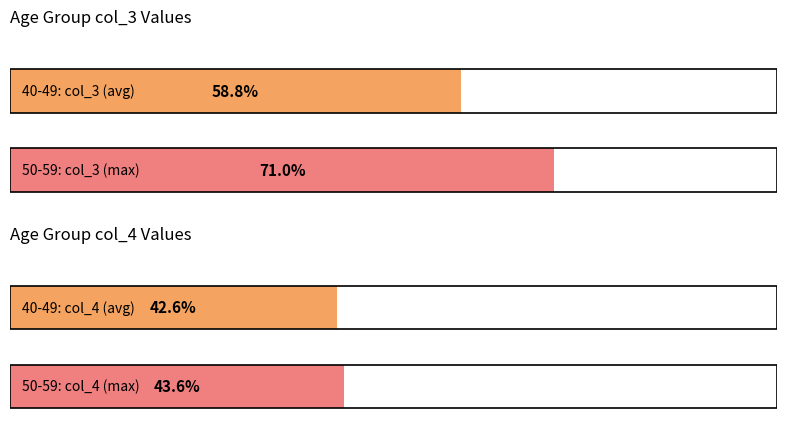

What is the highest value of the 40-49 series?

58.8